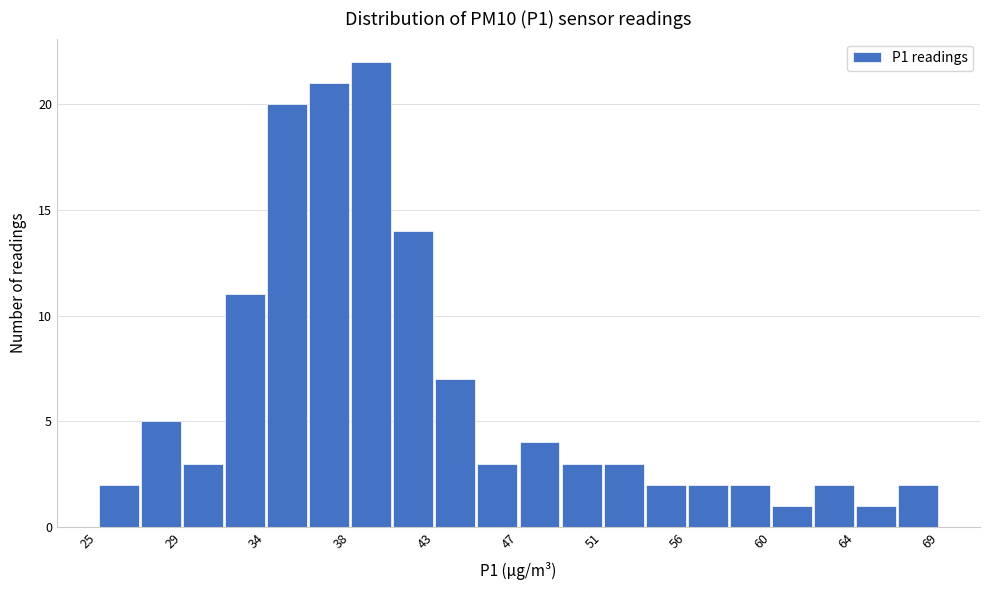

Which range on the x-axis has the tallest bar?

38.0 to 40.5